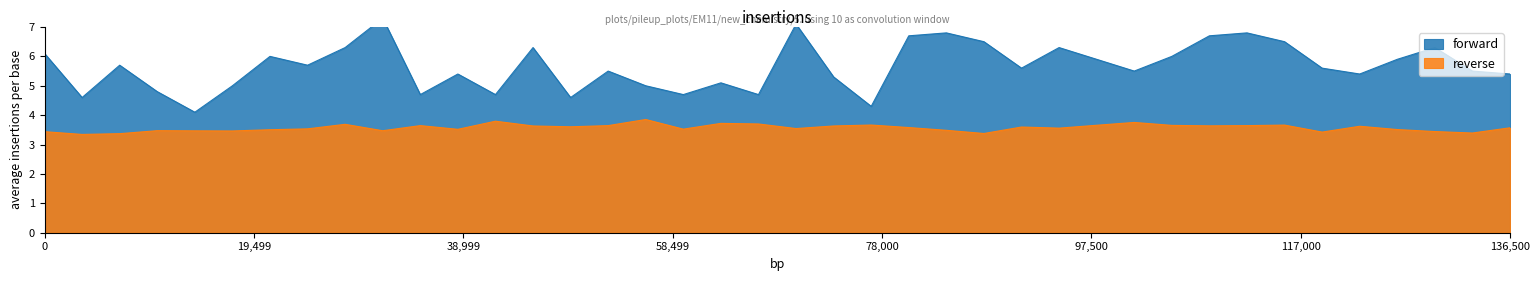

What is the difference between the maximum and minimum values in the reverse series?

0.5